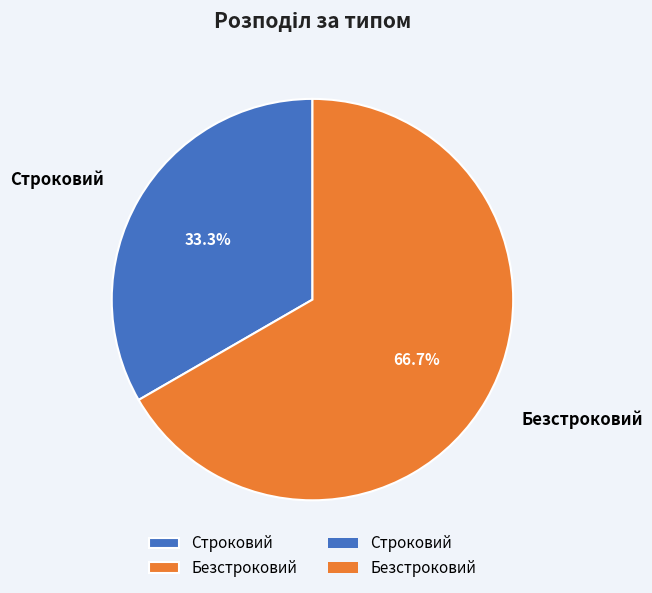

Is there a majority slice in this chart?

Yes